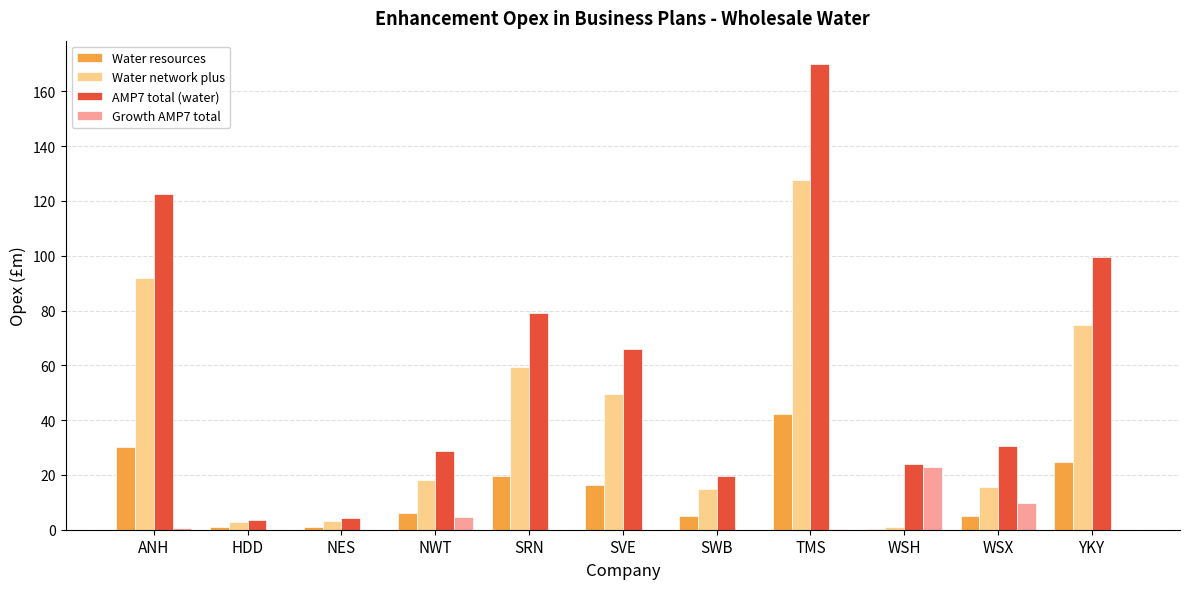

What is the sum of the Growth AMP7 total values at SVE and NWT?

4.7